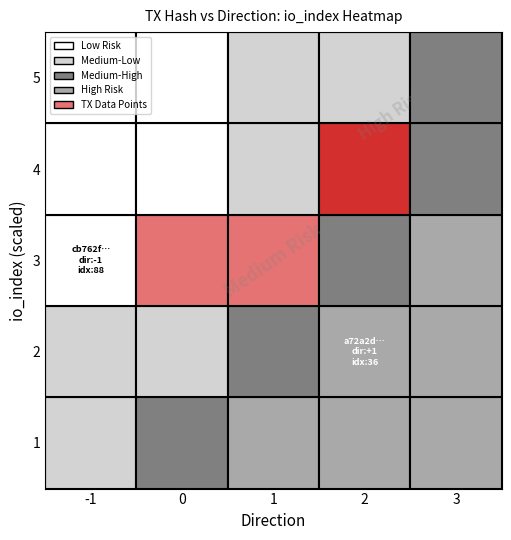

What is the minimum value for cb762fadc27cb9b3d129adf0452dce75b89ea85?

-1.0